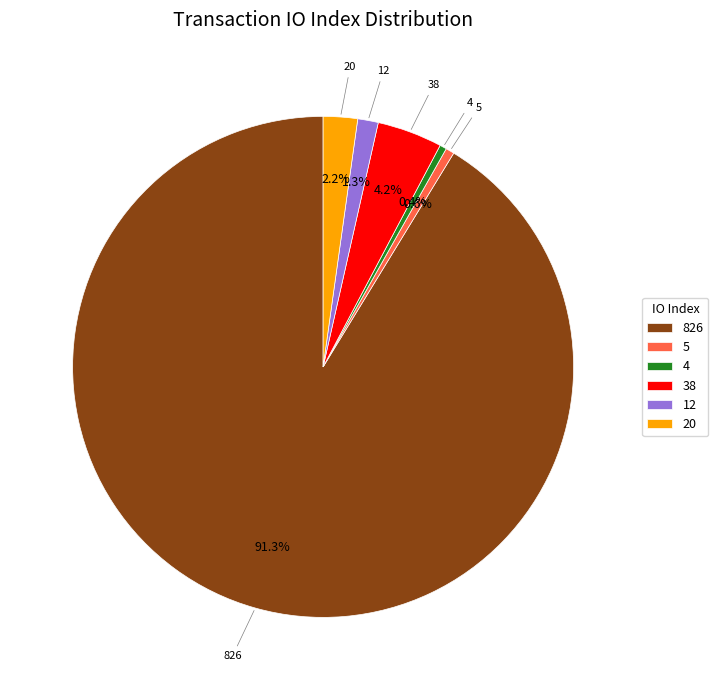

Does 20 represent more than half of the total?

No